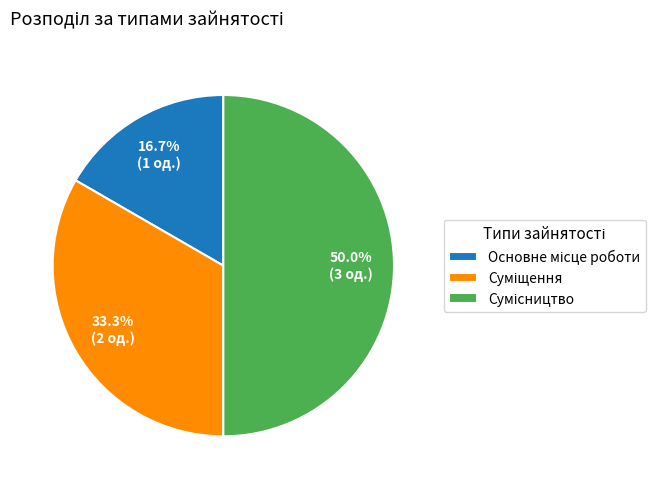

Is there a majority slice in this chart?

No